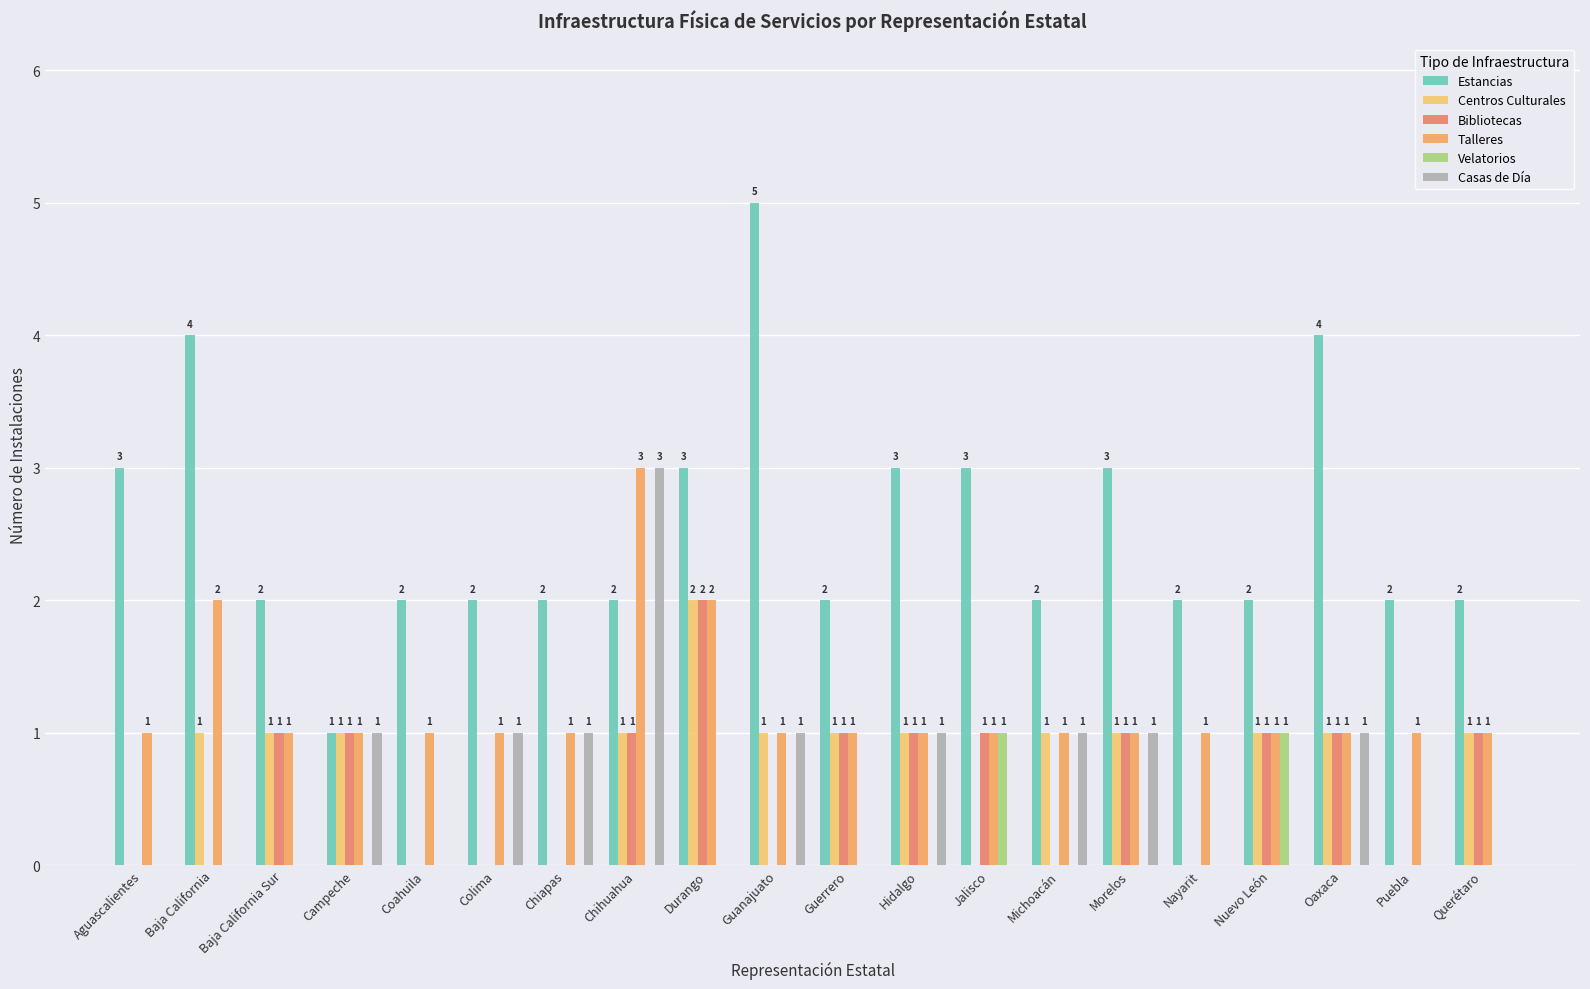

The Talleres series shows 1 at Coahuila. True or false?

True